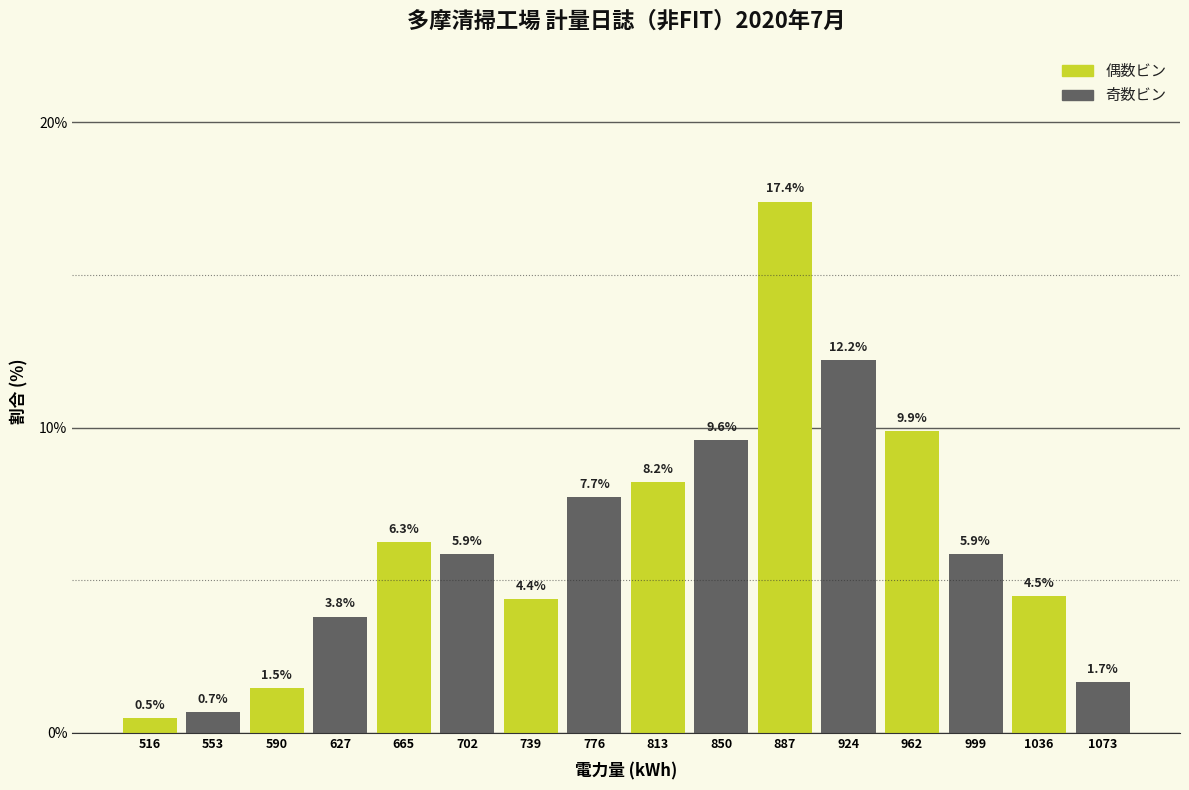

Reading left to right, transcribe this chart: for each bar, give the range it covers on the x-axis and its height. The bar edges are not printed on the chart, so give them approximately, as read against the axis.

500 to 535: 0.5
535 to 570: 0.7
570 to 610: 1.5
610 to 645: 3.8
645 to 685: 6.3
685 to 720: 5.9
720 to 760: 4.4
760 to 795: 7.7
795 to 830: 8.2
830 to 870: 9.6
870 to 905: 17.4
905 to 945: 12.2
945 to 980: 9.9
980 to 1020: 5.9
1020 to 1055: 4.5
1055 to 1090: 1.7